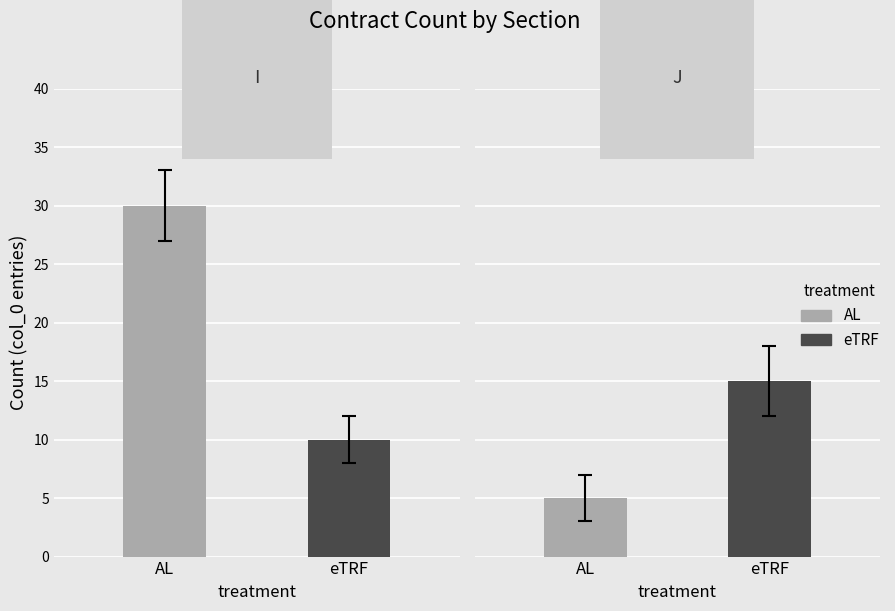

Read the eTRF value at I.

10